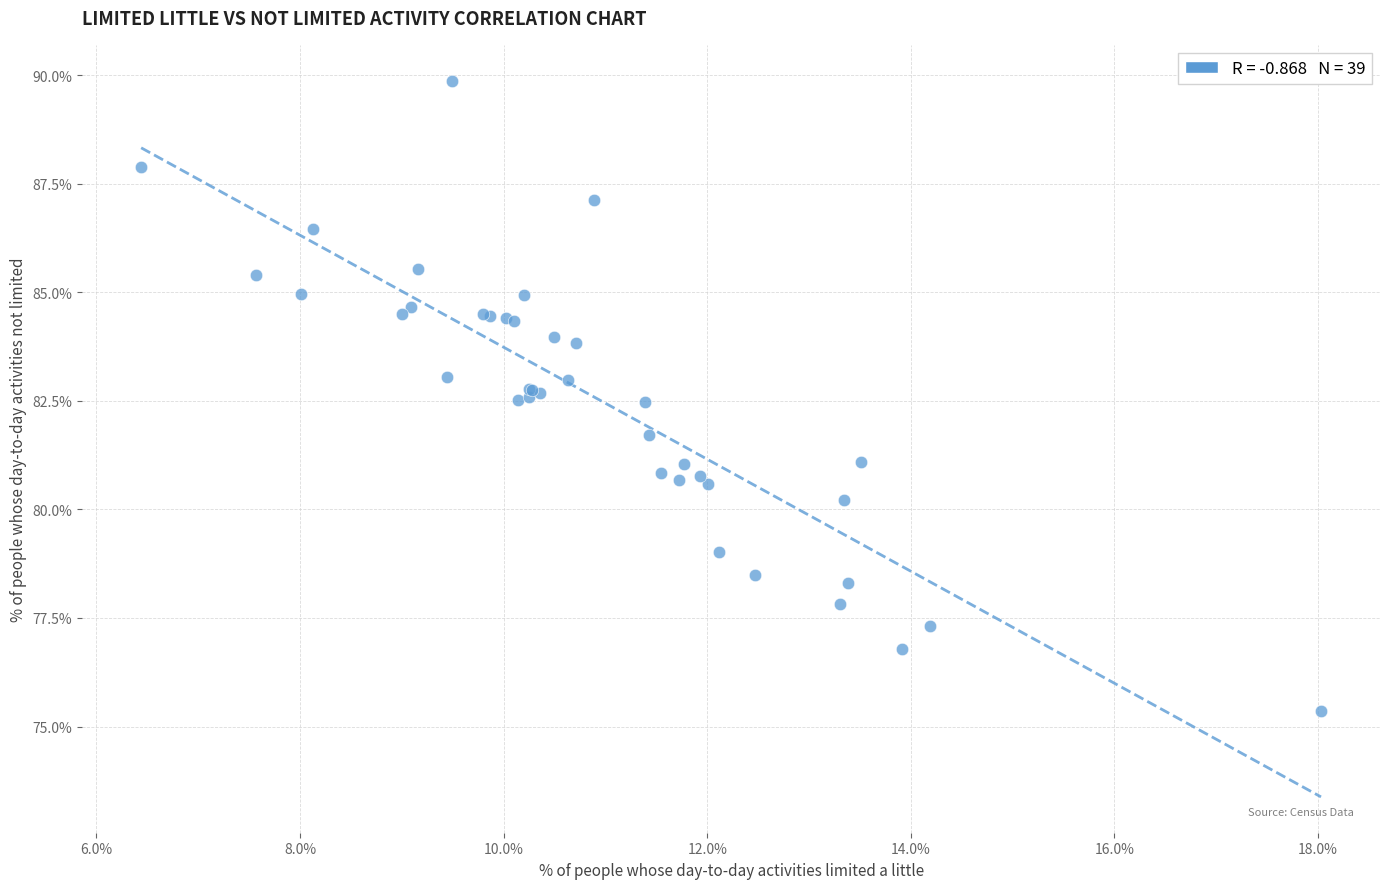

What Y value in the scatter plot is closest to 82?

81.7